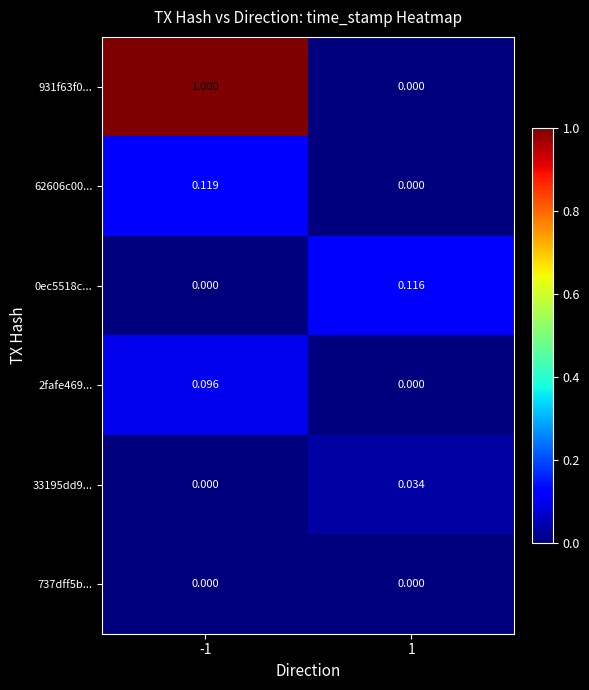

At which category is the sum across all series the highest?

-1